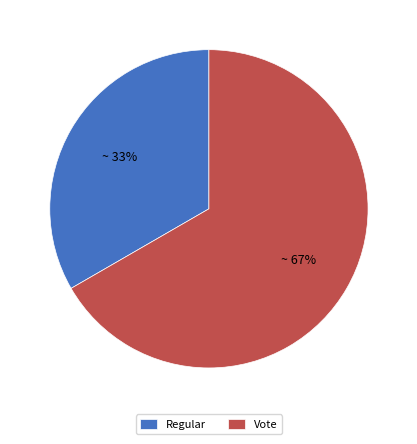

To the nearest percent, what percentage of the pie is Regular?

33%